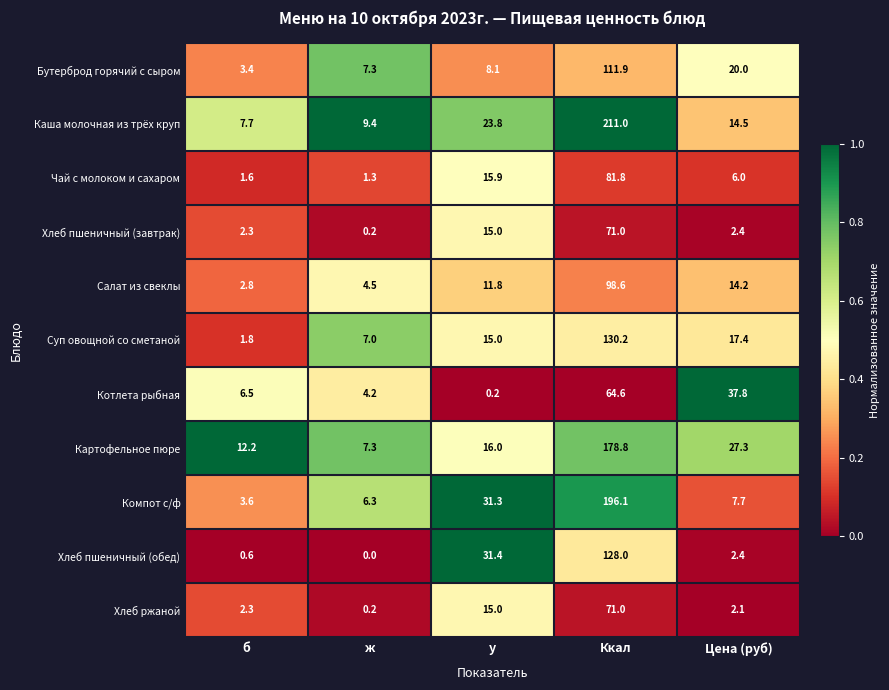

Where does the Котлета рыбная series first go above 6?

б